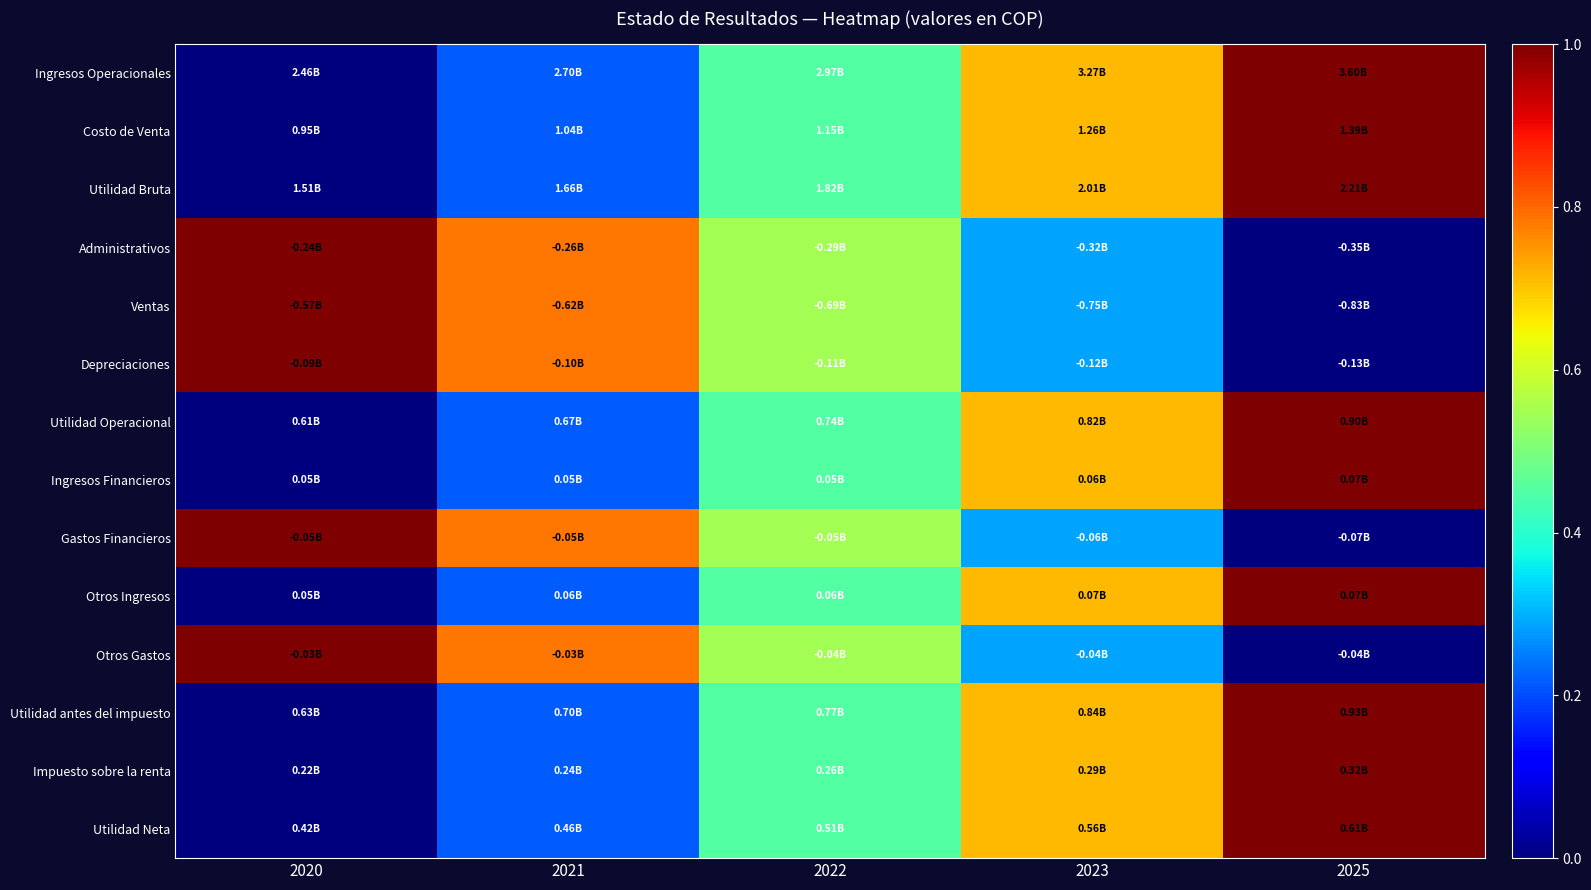

Count the number of data series in this chart.

14